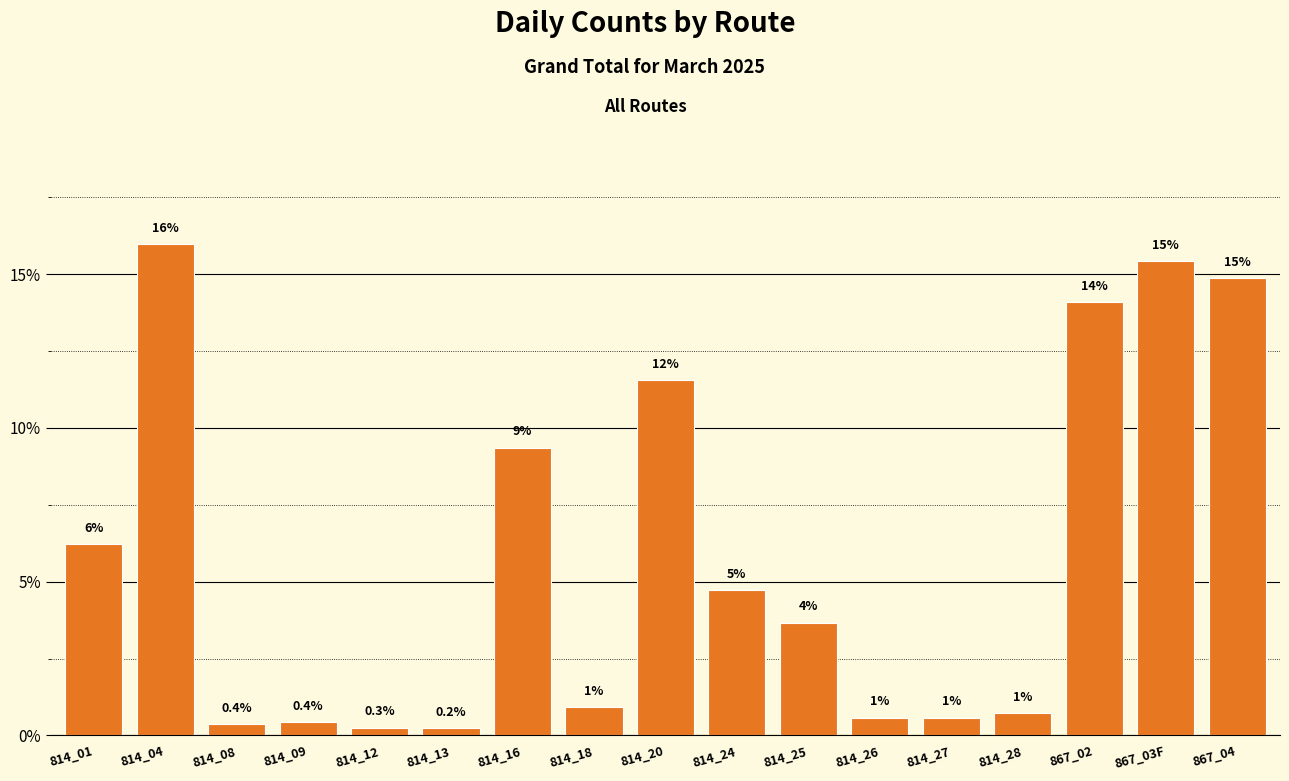

How many bars are there in total?

17